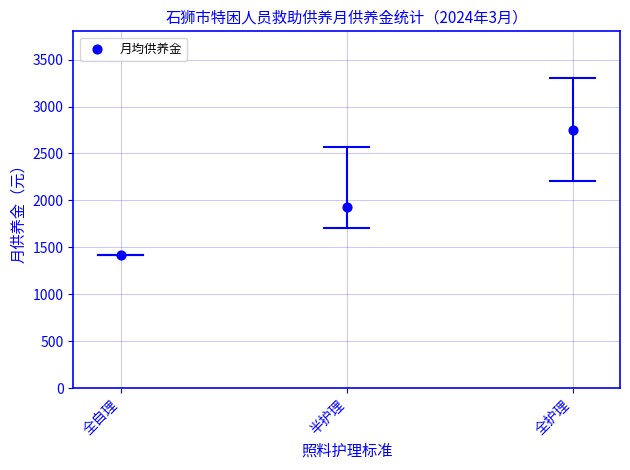

What is the range of Y values (max minus min)?

1334.5